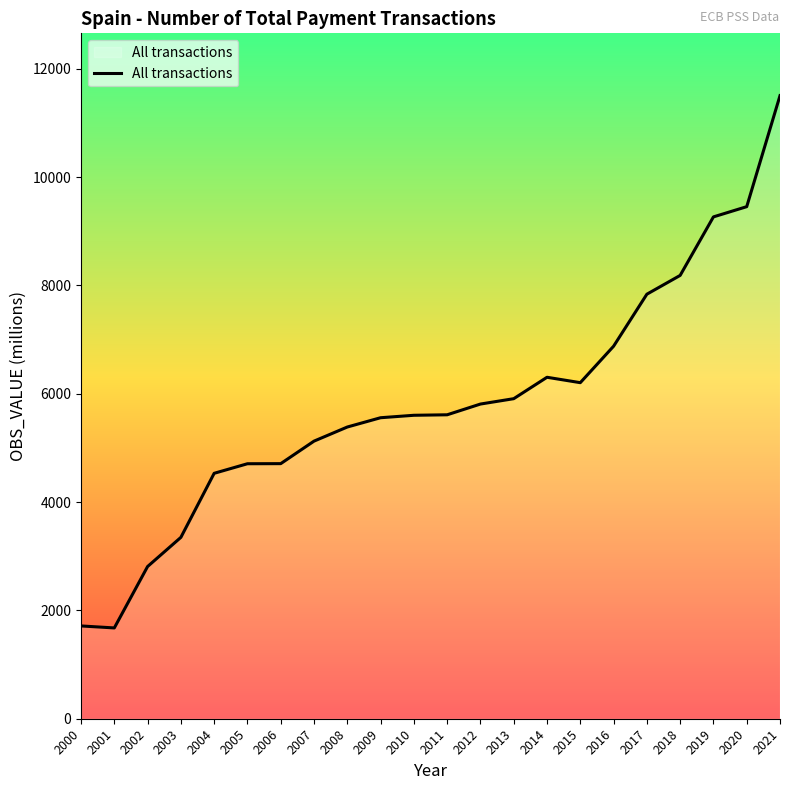

Is it true that the value at 2006 is 4709.6?

True